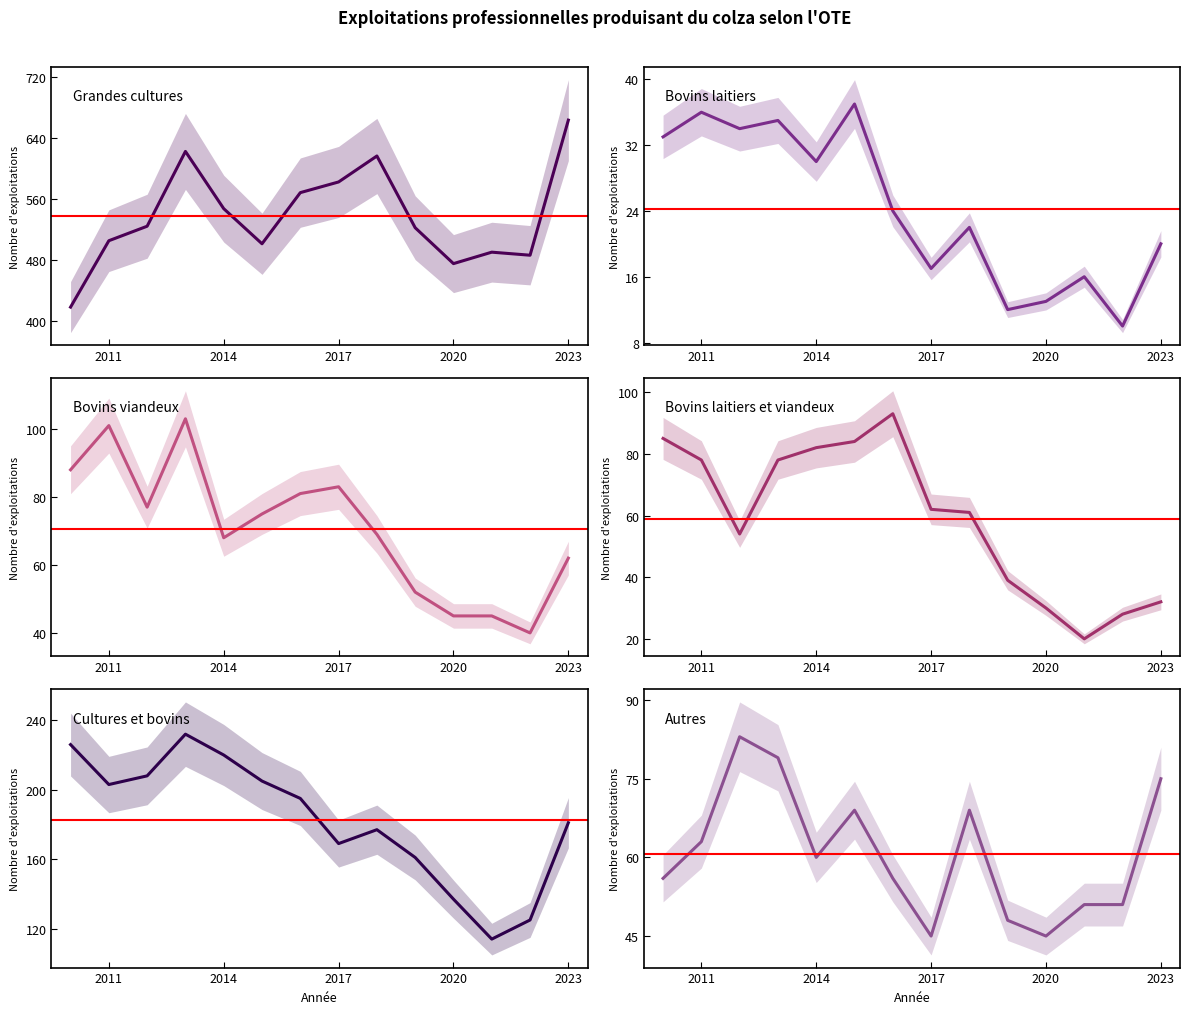

Reading right to left, list all the values displayed in this chart.

Grandes cultures: 663	486	490	475	522	616	582	568	501	547	622	524	505	418
Bovins laitiers: 20	10	16	13	12	22	17	24	37	30	35	34	36	33
Bovins viandeux: 62	40	45	45	52	69	83	81	75	68	103	77	101	88
Bovins laitiers et viandeux: 32	28	20	30	39	61	62	93	84	82	78	54	78	85
Cultures et bovins: 181	125	114	137	161	177	169	195	205	220	232	208	203	226
Autres: 75	51	51	45	48	69	45	56	69	60	79	83	63	56